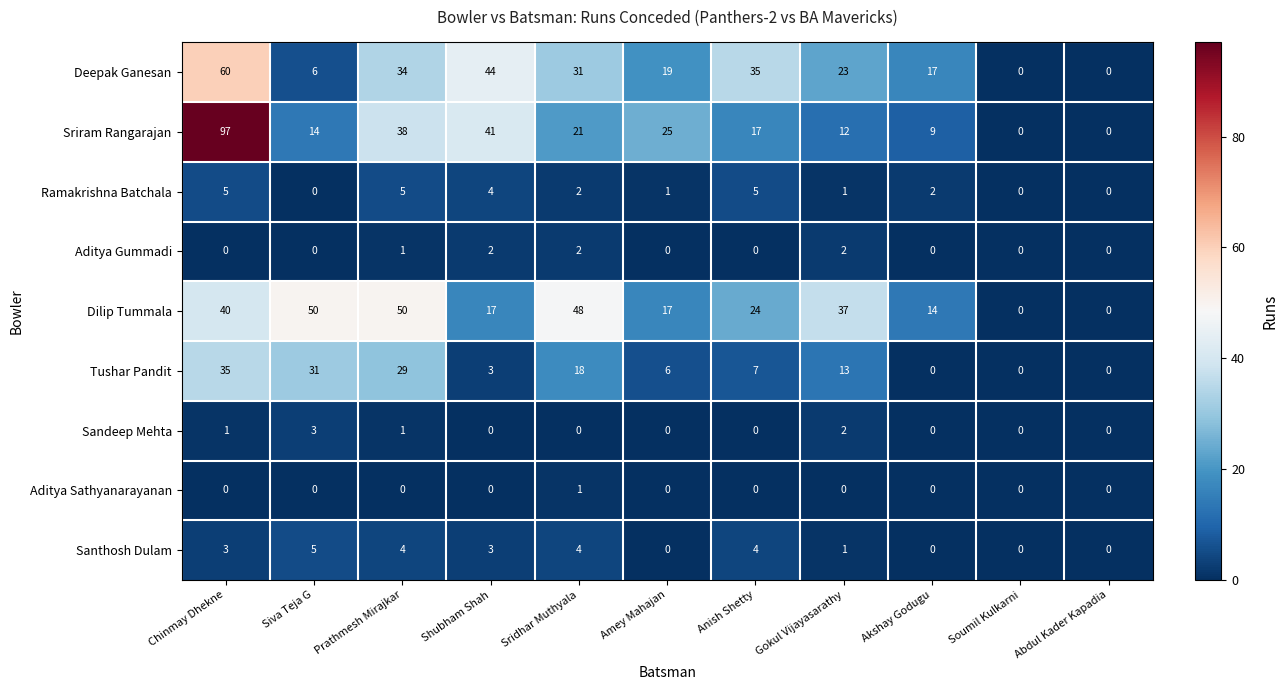

How many series are shown in this chart?

9